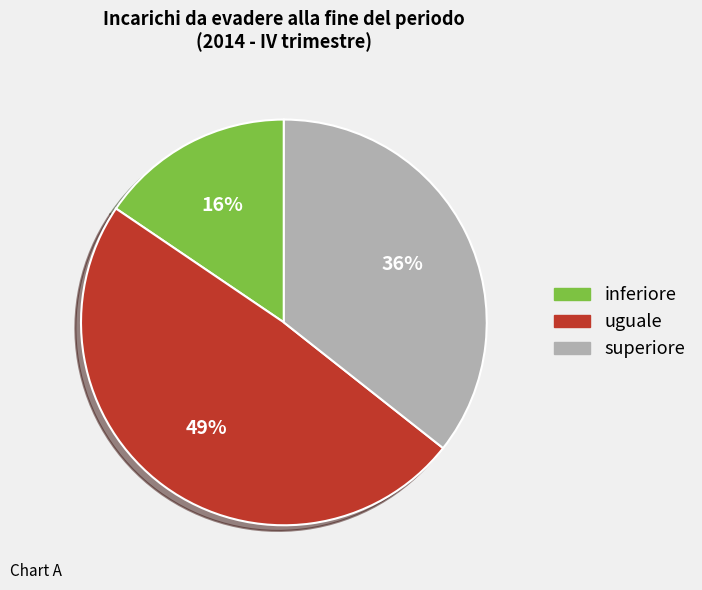

What percentage is the superiore slice, to the nearest percent?

36%